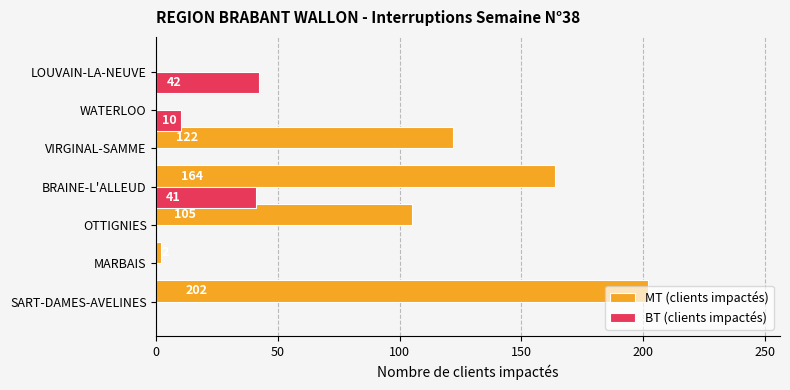

Which series changed the most between OTTIGNIES and WATERLOO?

MT (clients impactés)